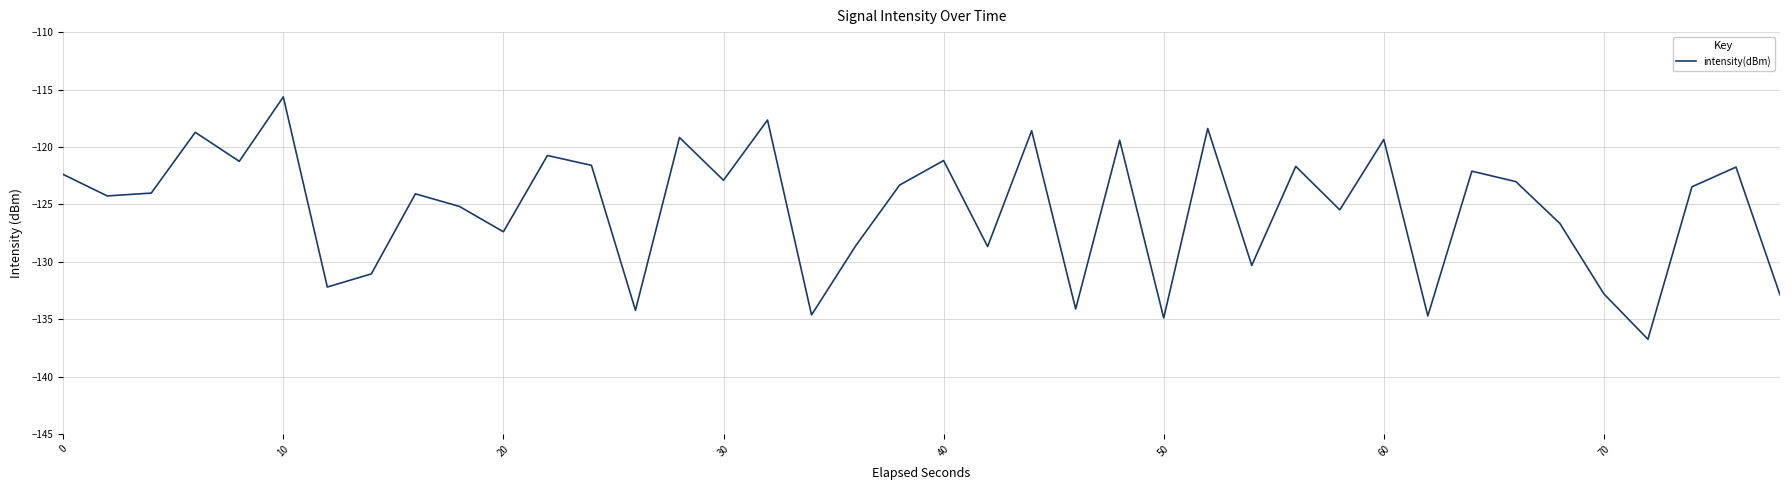

What is the difference between the maximum and minimum values?

21.1